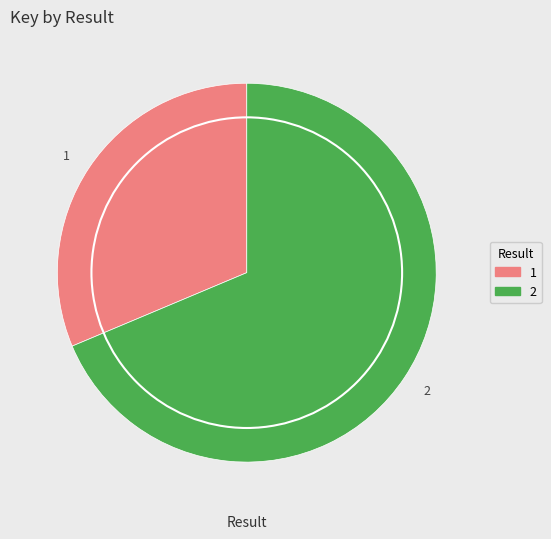

Which slice is the smallest?

1